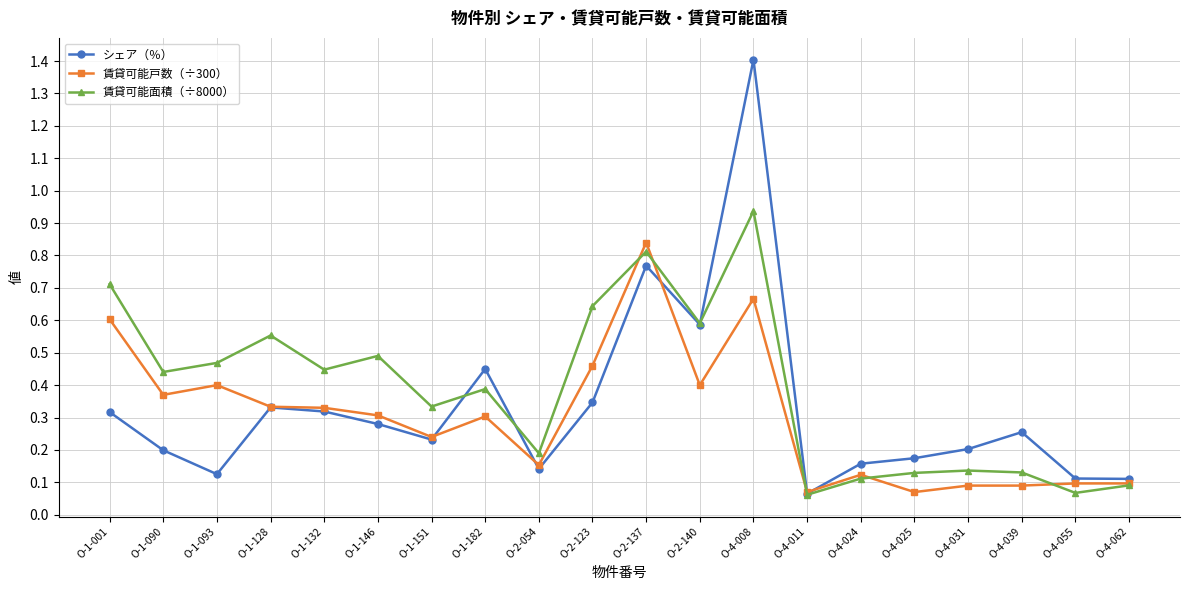

Which label corresponds to the largest value in the chart?

O-4-008